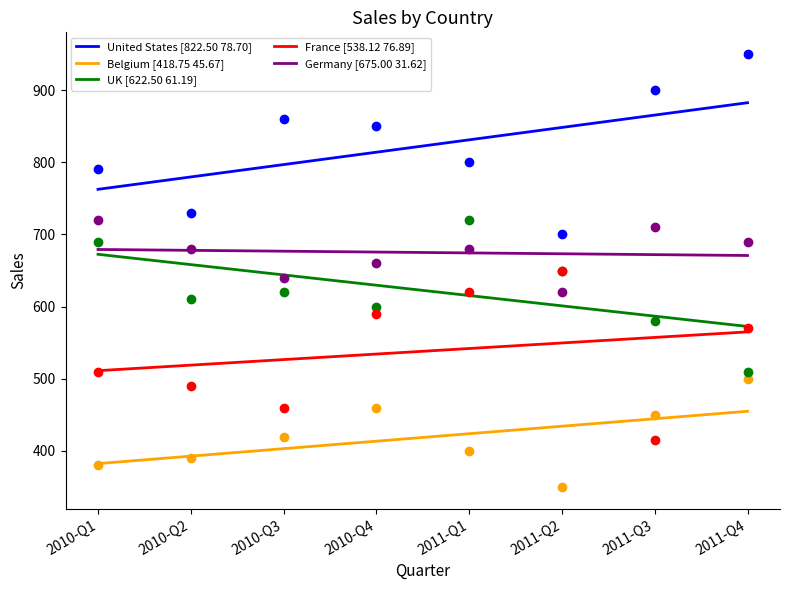

Which series has the largest Y range (max minus min)?

United States [822.50 78.70]